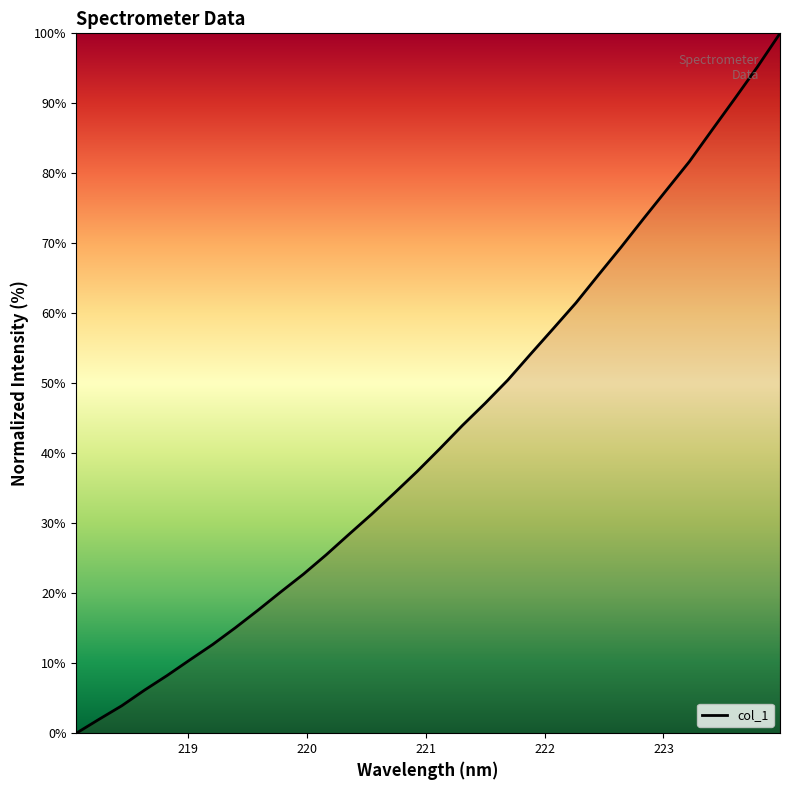

What is the maximum value shown in the chart?

100.0